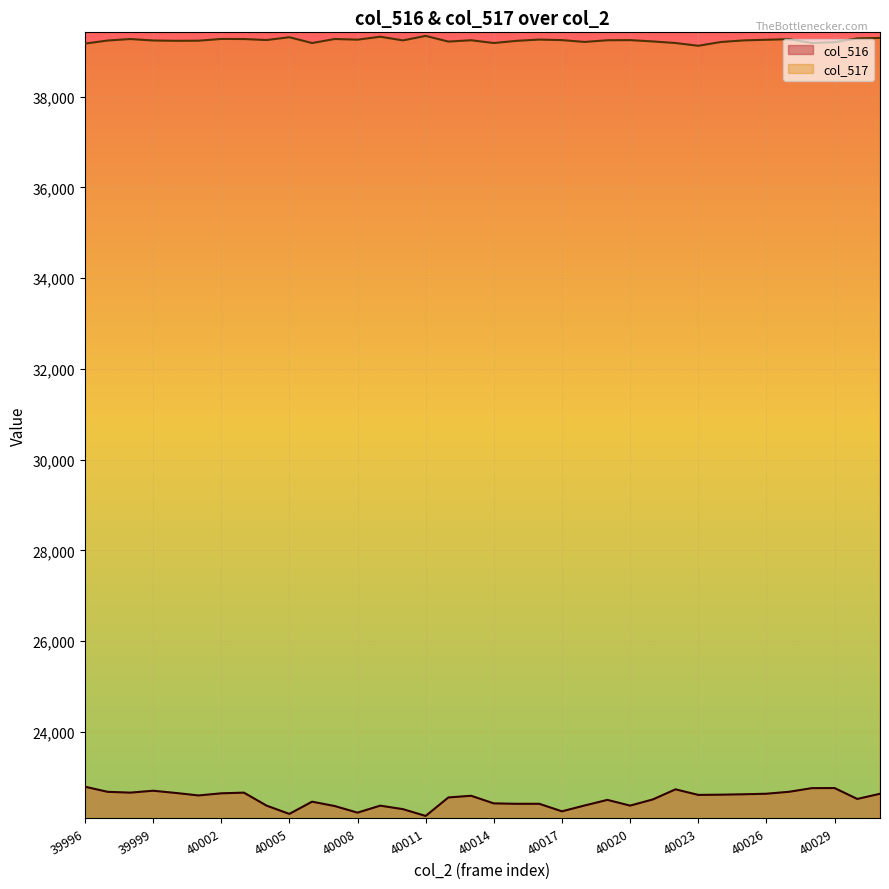

Between 40030 and 39997, which is larger?

39997